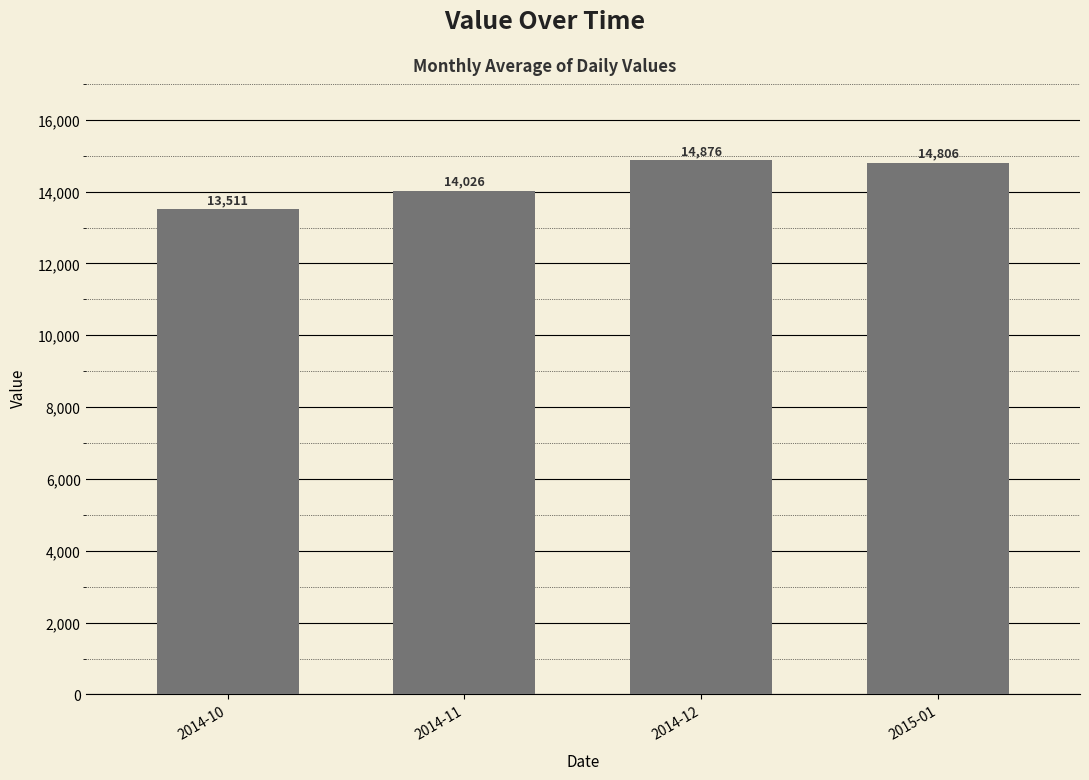

Reading left to right, transcribe all the data shown in this chart.

13511	14026	14876	14806